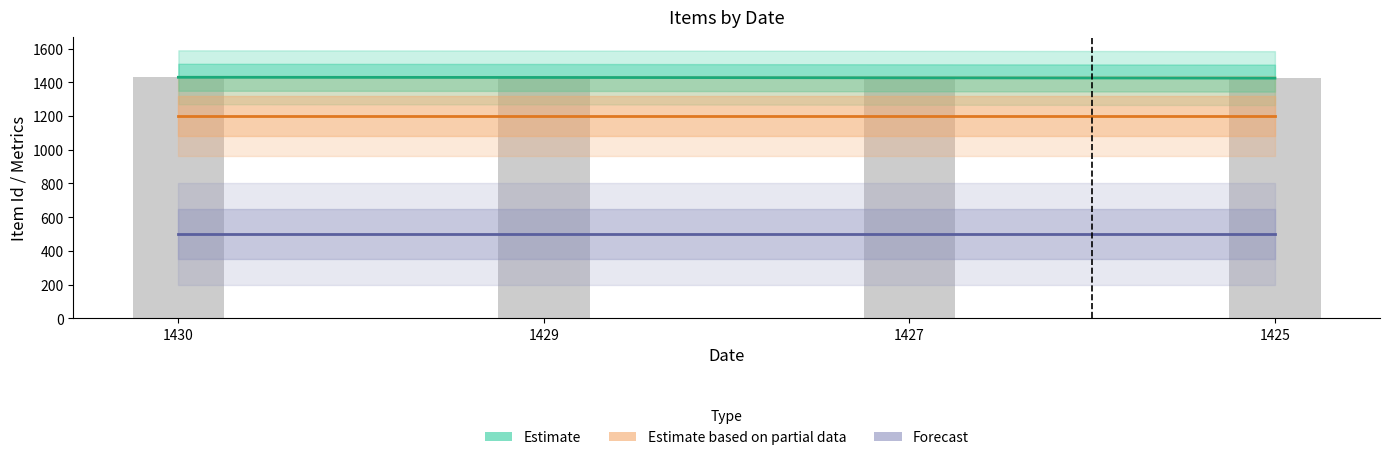

List the labels in order of Estimate value, largest first.

1430, 1429, 1427, 1425